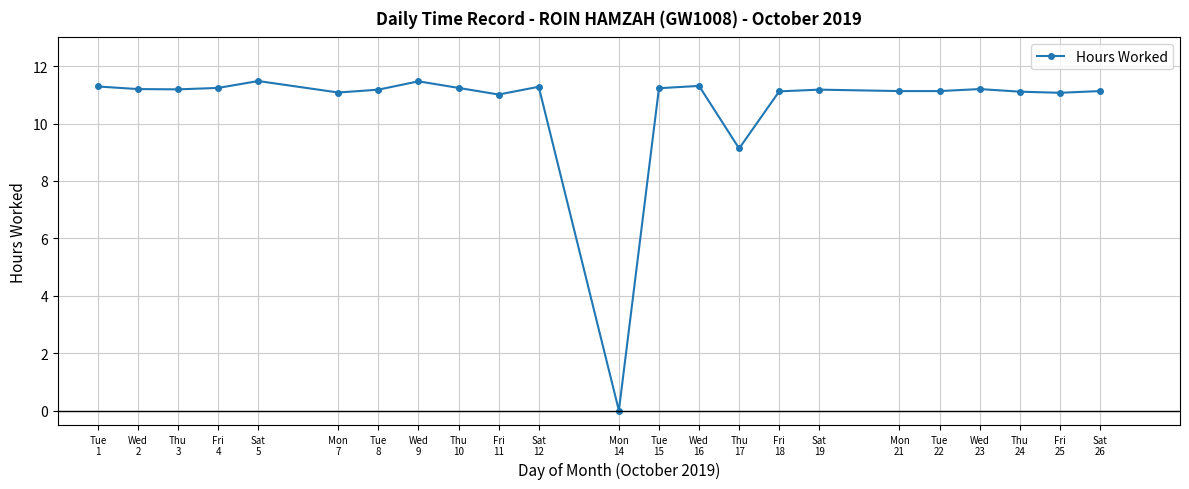

What is the maximum value shown in the chart?

11.5